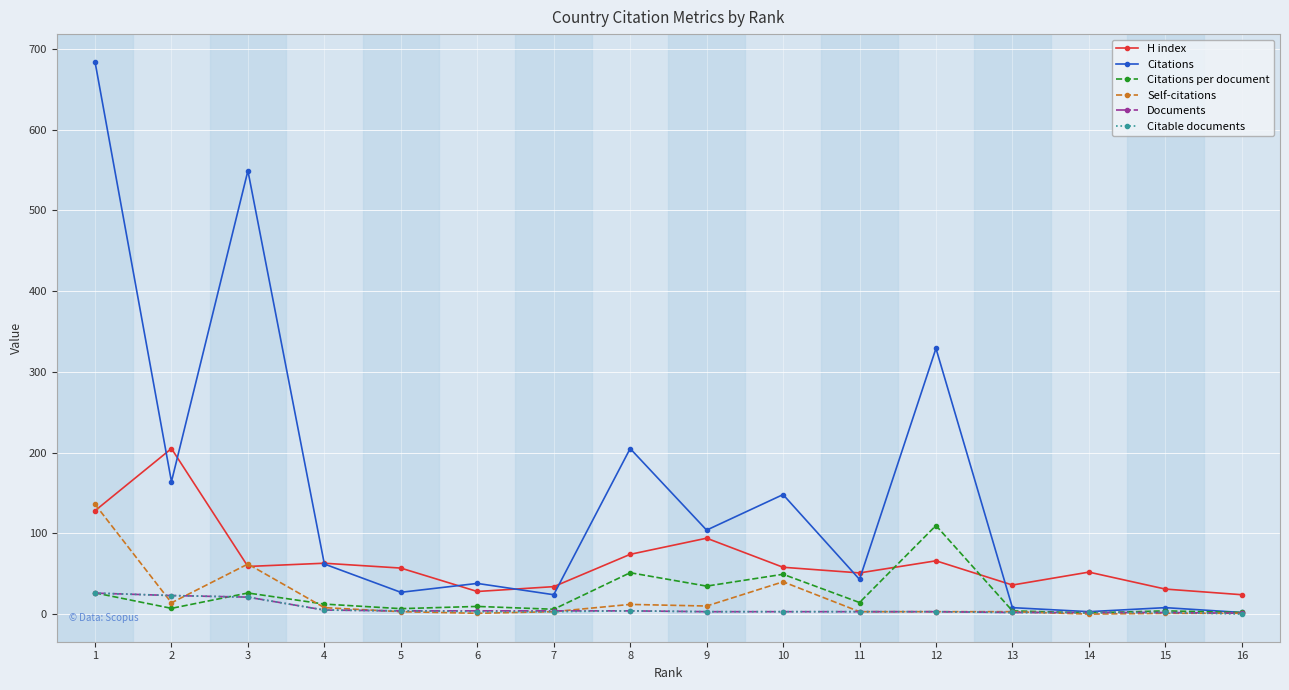

True or false: Documents and H index cross at least once.

False